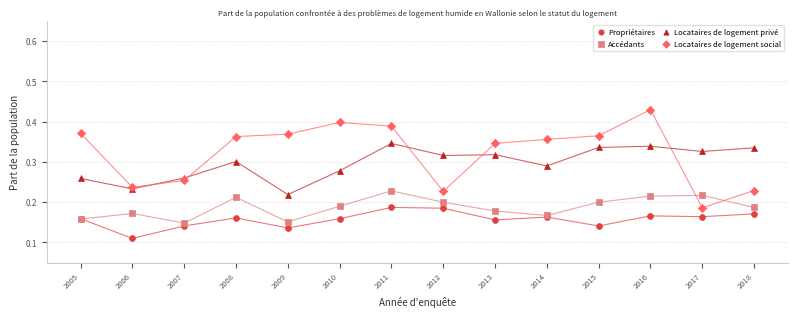

Which series reaches the minimum Y coordinate?

Propriétaires